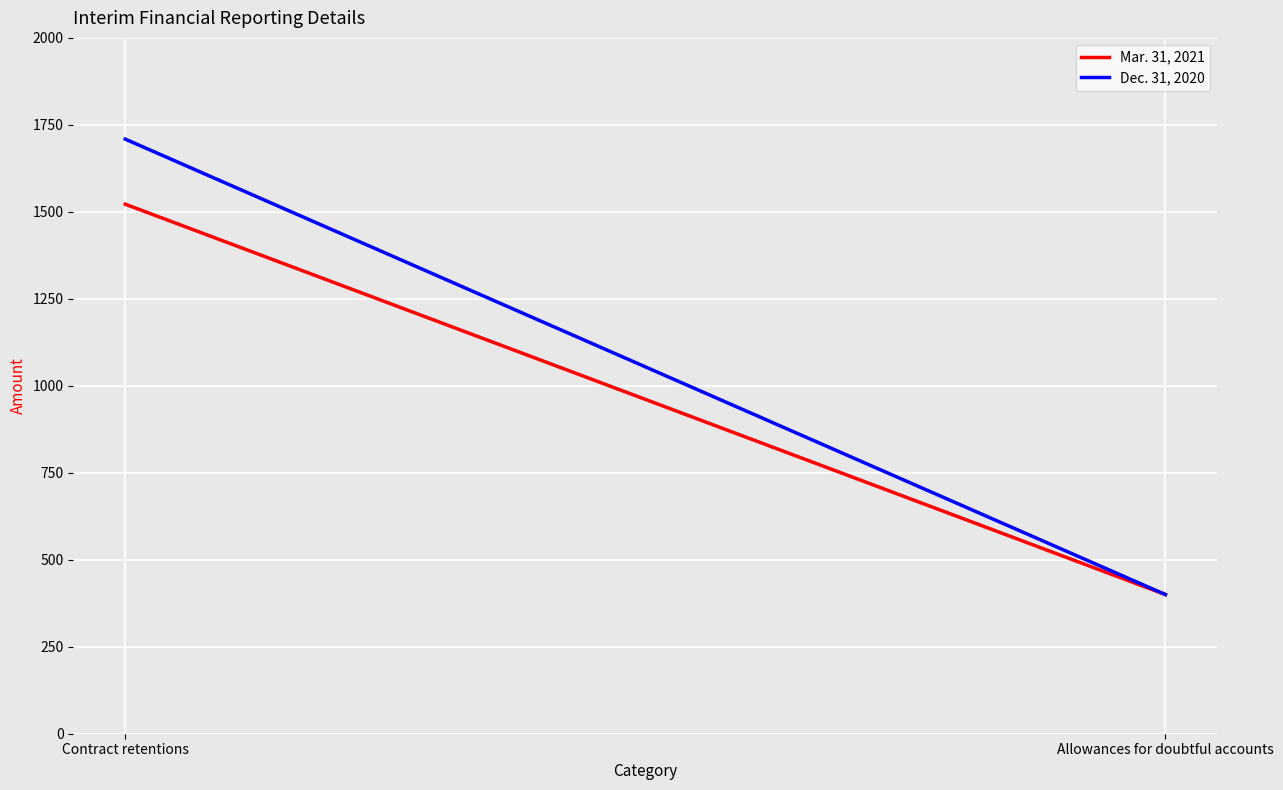

What position from the right is Contract retentions?

2